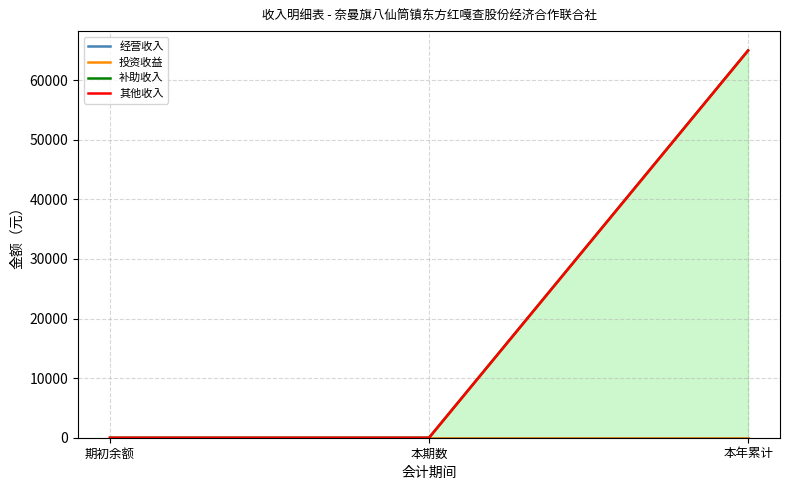

Is it true that 其他收入 equals 0 at 本期数?

True